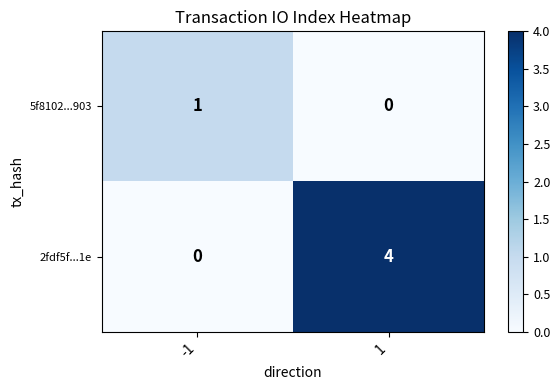

Reading left to right, list all the values displayed in this chart.

5f8102...903: -1=1	1=0
2fdf5f...1e: -1=0	1=4